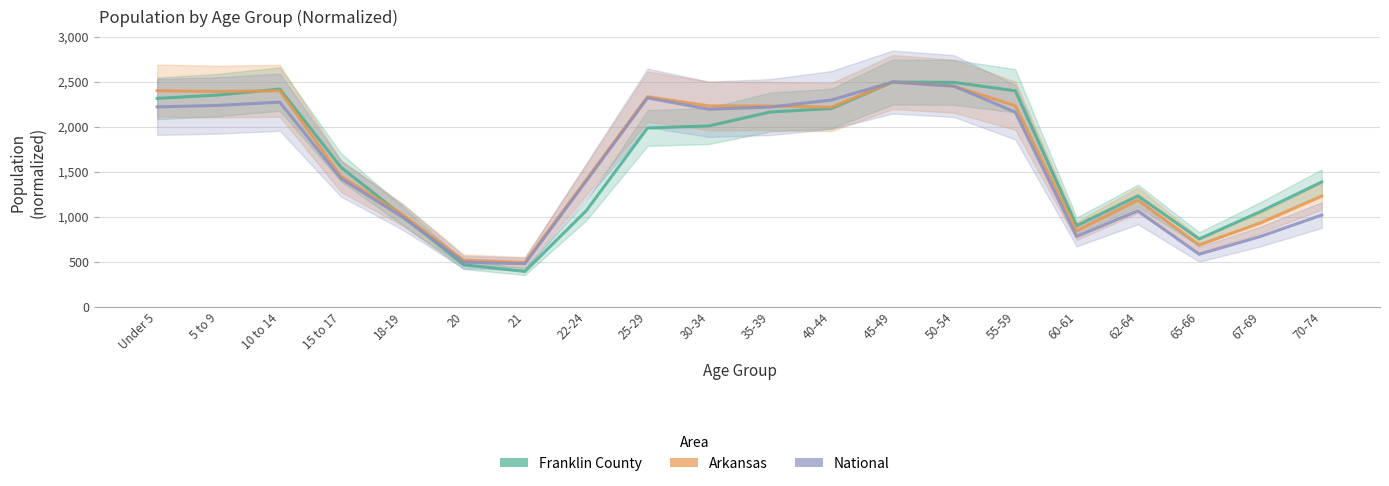

At how many categories does at least one series exceed 2015?

10